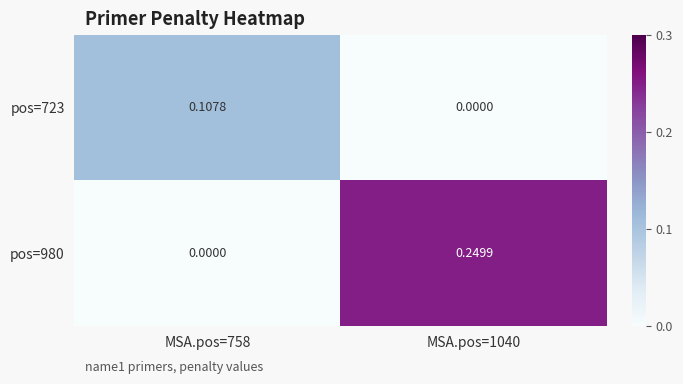

Is the value of pos=980 at MSA.pos=1040 greater than the value of pos=723 at MSA.pos=1040?

Yes